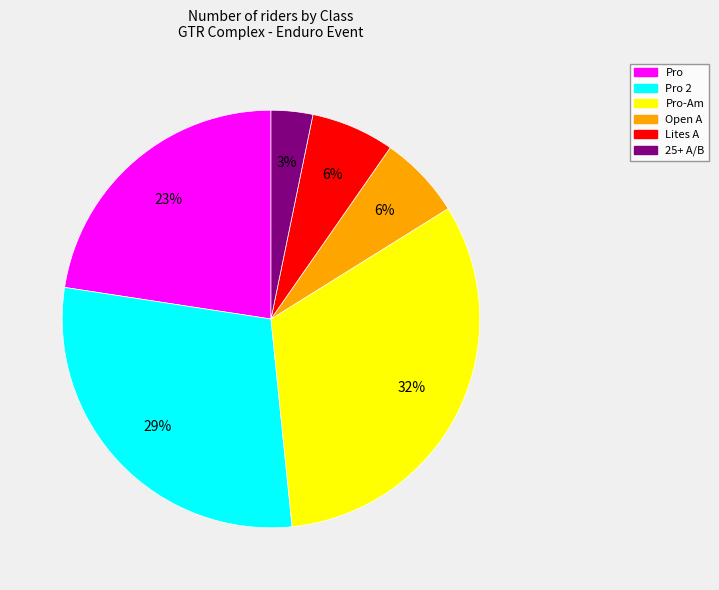

To the nearest percent, what is the difference between the largest and smallest slice percentages?

29%